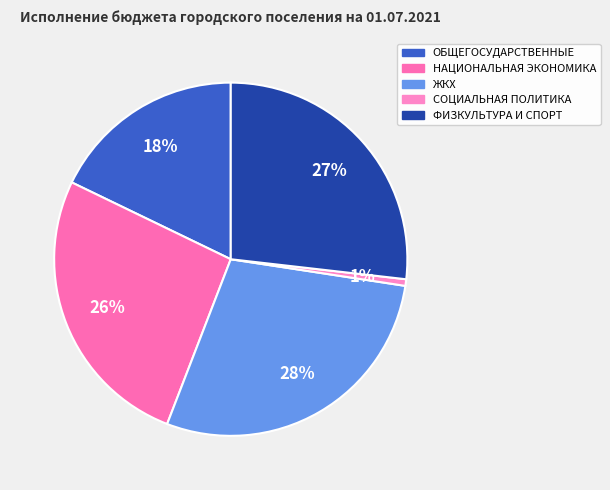

Is there a majority slice in this chart?

No